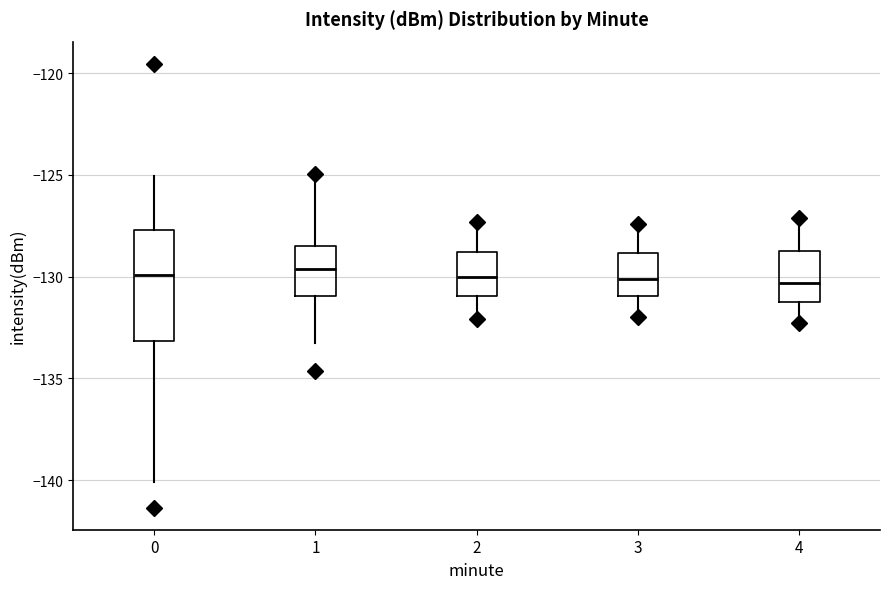

Where does the upper whisker of the box at x = 4 end on the y-axis? The values are not printed on the chart, so give them approximately, as read against the axis.

-127.0